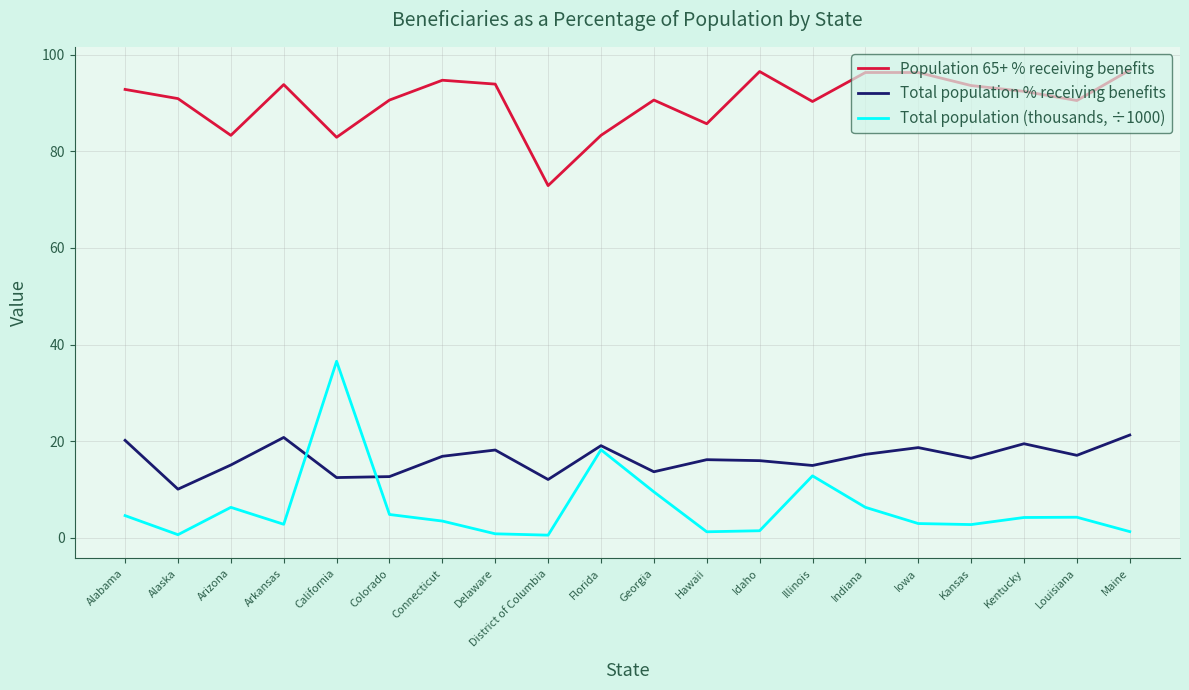

What is the difference between the Population 65+ % receiving benefits values at Hawaii and District of Columbia?

12.8